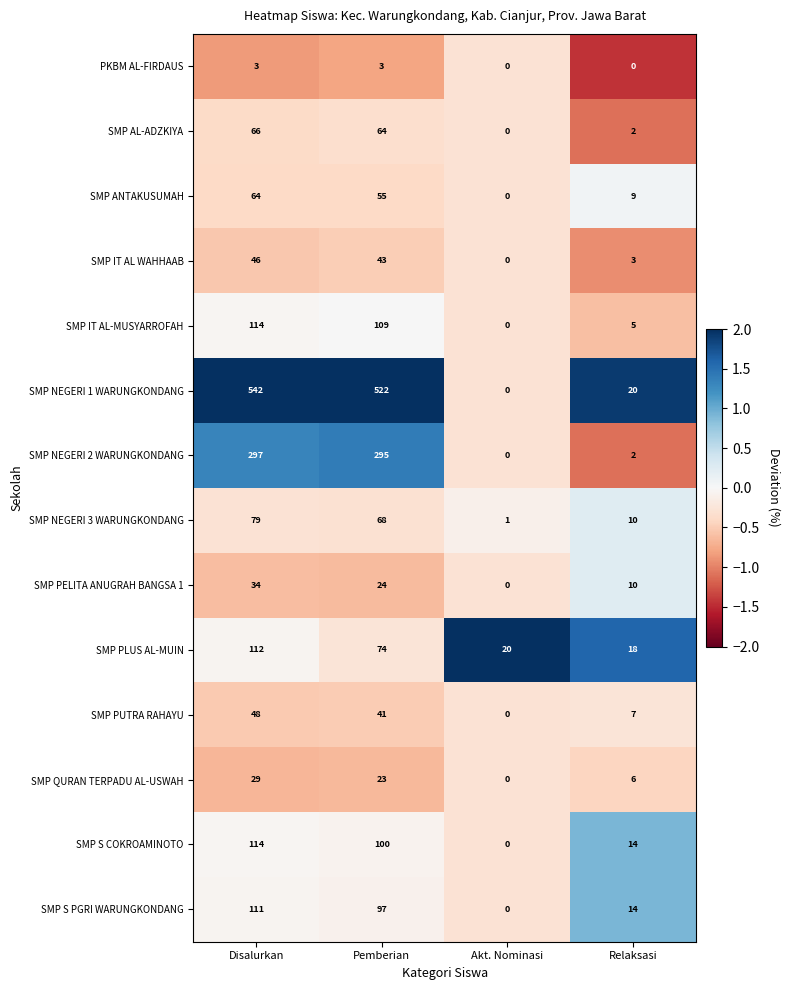

Which label corresponds to the largest value in the chart?

Disalurkan